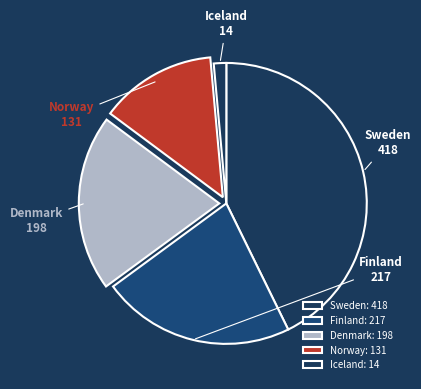

Count the number of slices in the pie.

5